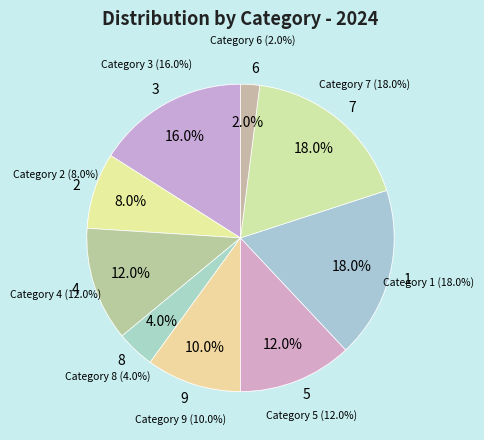

What is the largest slice in the pie chart?

1